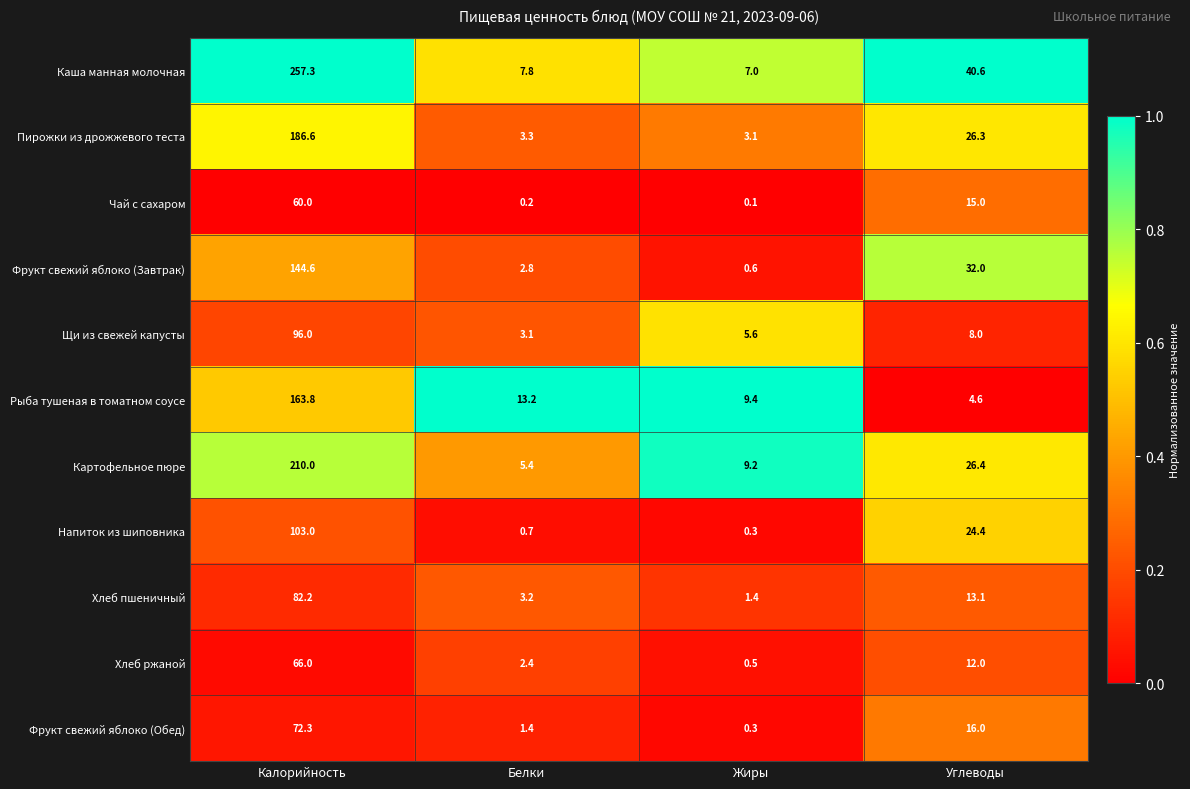

What value does the Фрукт свежий яблоко (Обед) series have at Углеводы?

16.0